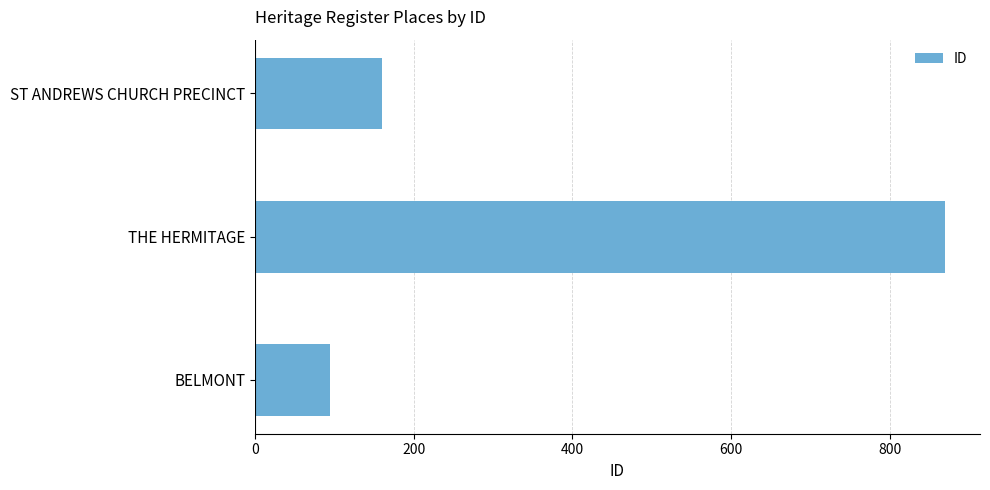

Rank the categories by value from highest to lowest.

THE HERMITAGE, ST ANDREWS CHURCH PRECINCT, BELMONT